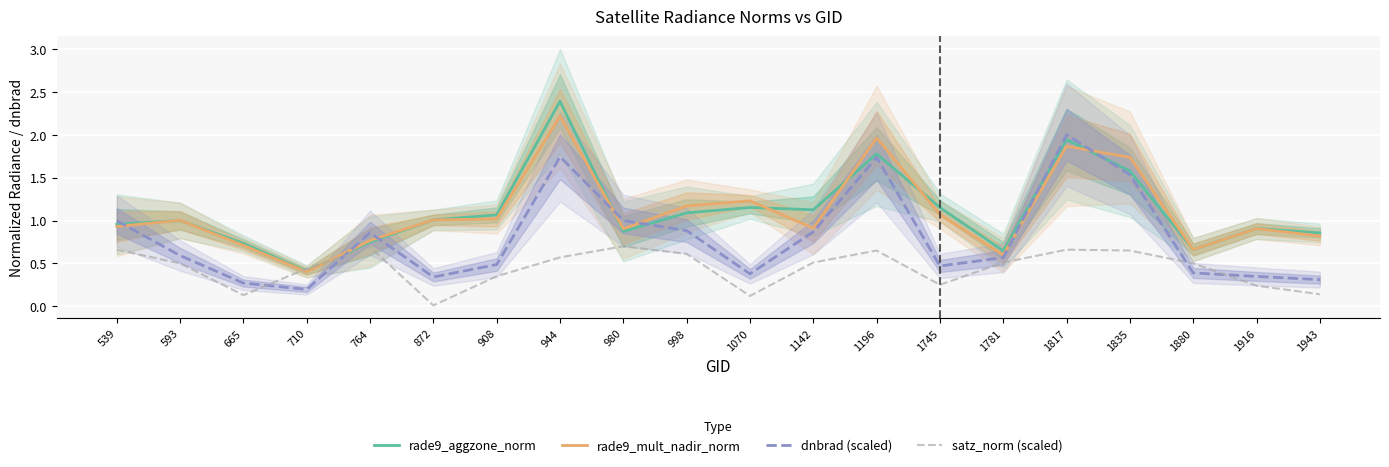

True or false: rade9_mult_nadir_norm and dnbrad (scaled) cross at least once.

True